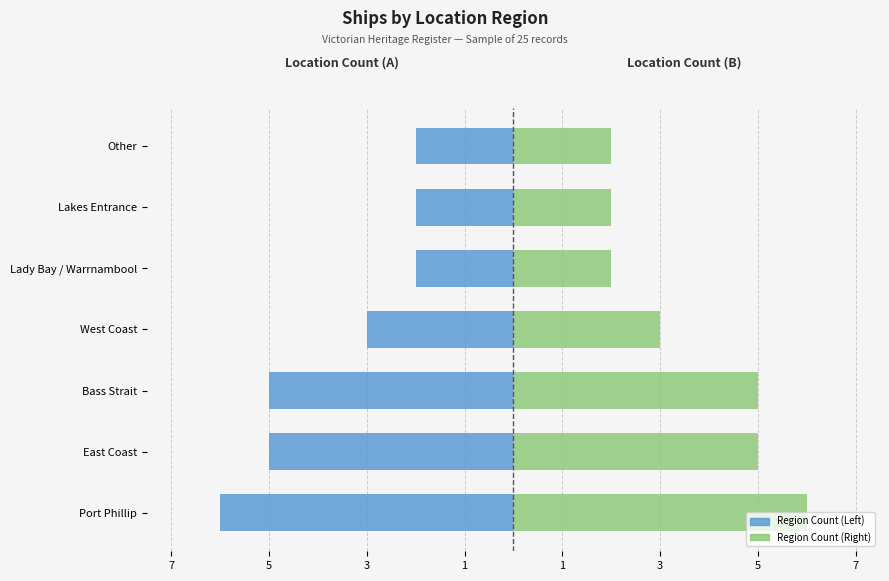

Count the Count (Left) values in the range -5 to -2.

6